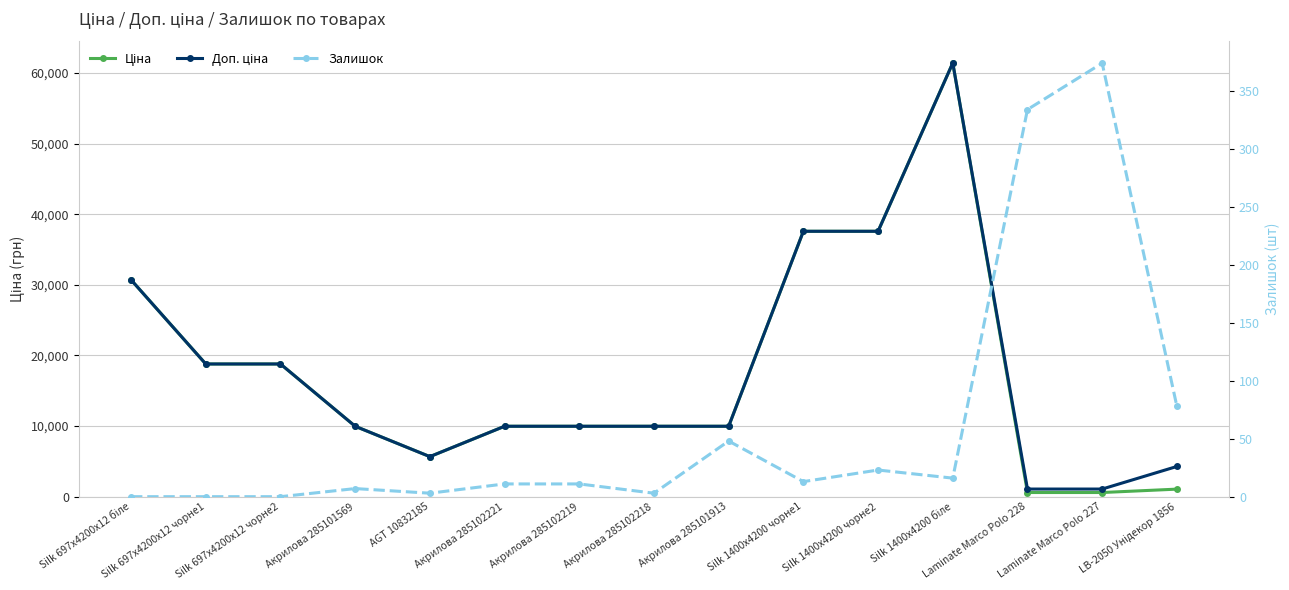

What is the spread (max minus min) of values at Silk 1400x4200 чорне1?

37580.6